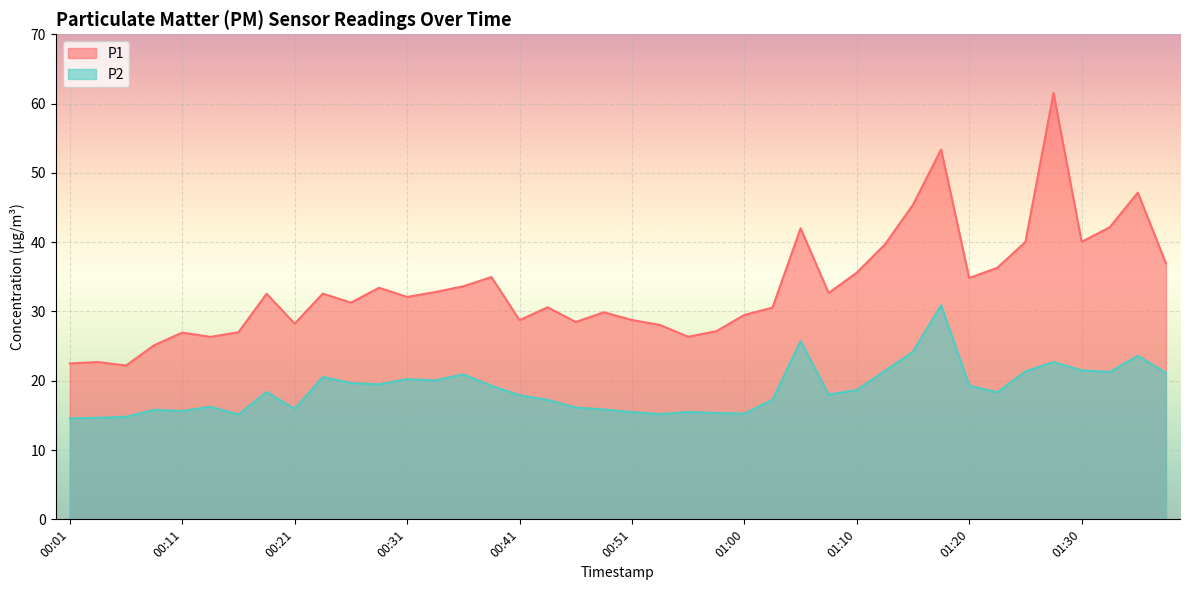

Reading right to left, extract all data points from this chart.

P1: 37.0	47.1	42.1	40.0	61.5	40.0	36.3	34.8	53.4	45.4	39.7	35.6	32.7	42.0	30.6	29.5	27.1	26.4	28.1	28.8	29.9	28.5	30.6	28.8	35.0	33.6	32.8	32.1	33.4	31.3	32.6	28.2	32.5	27.0	26.3	26.9	25.1	22.2	22.7	22.5
P2: 21.1	23.6	21.3	21.5	22.7	21.4	18.3	19.3	30.9	24.2	21.4	18.7	18.0	25.7	17.2	15.2	15.3	15.5	15.2	15.5	15.8	16.1	17.2	17.9	19.3	20.9	20.1	20.2	19.5	19.7	20.6	15.9	18.4	15.1	16.2	15.6	15.8	14.8	14.7	14.6